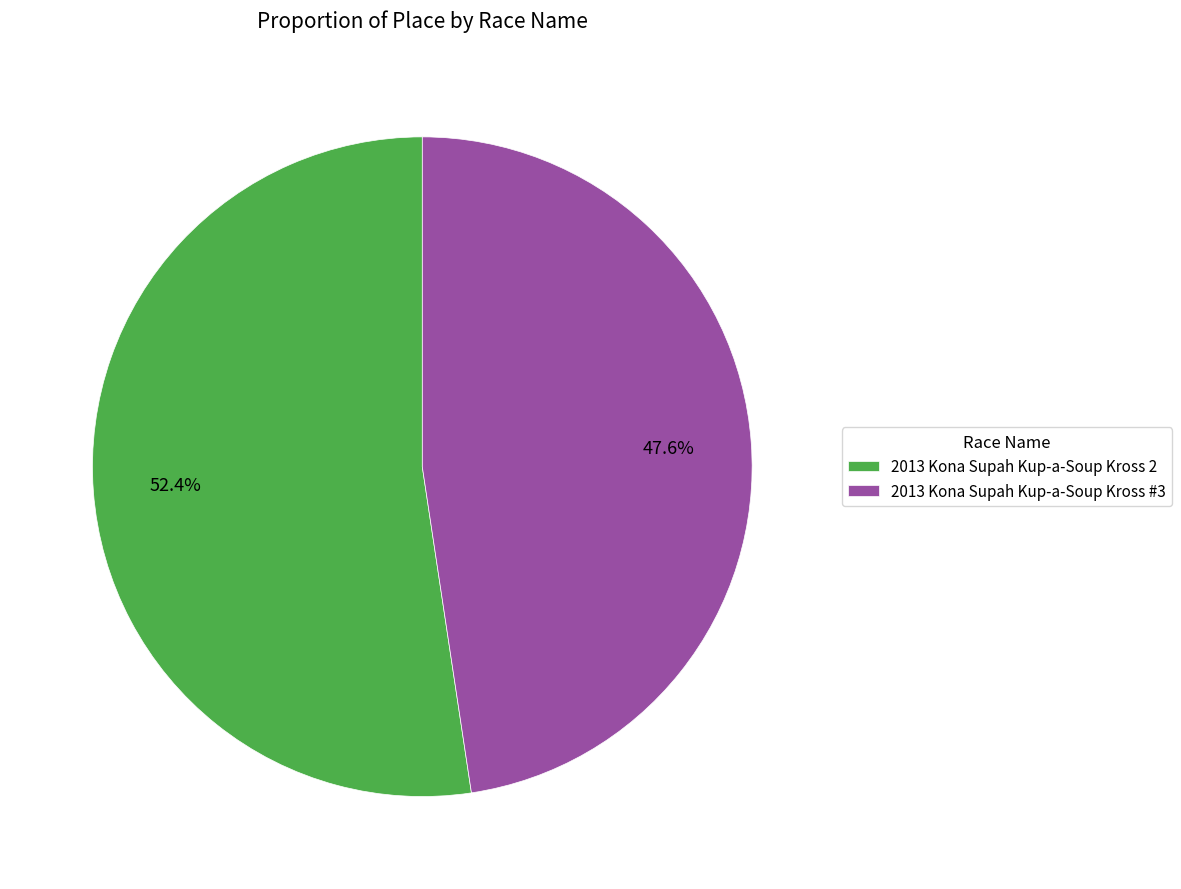

Approximately how many times larger is the value at 2013 Kona Supah Kup-a-Soup Kross #3 compared to 2013 Kona Supah Kup-a-Soup Kross 2?

0.9